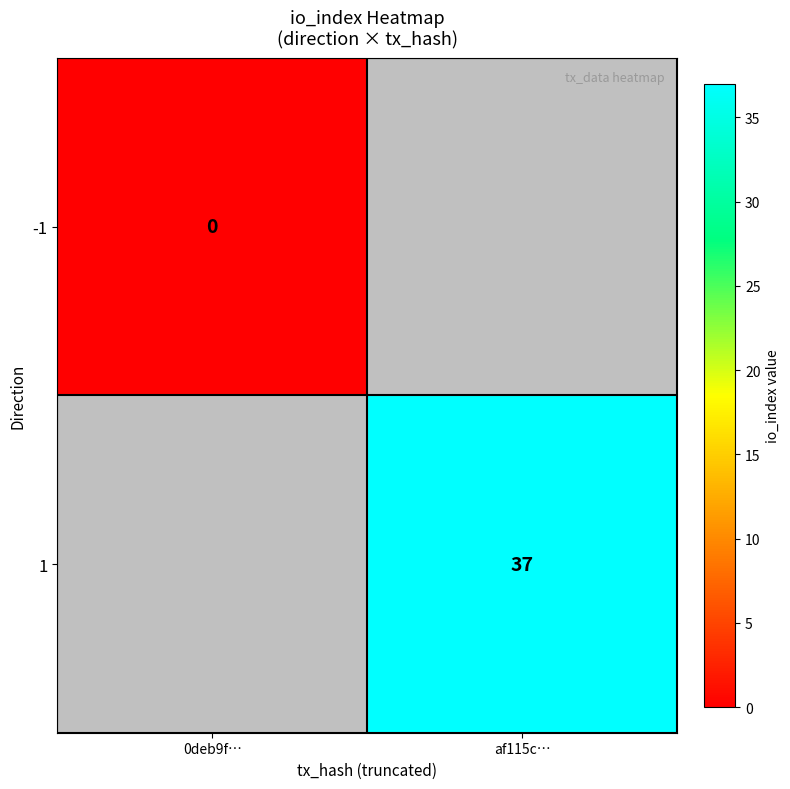

What is the maximum value shown in the chart?

37.0